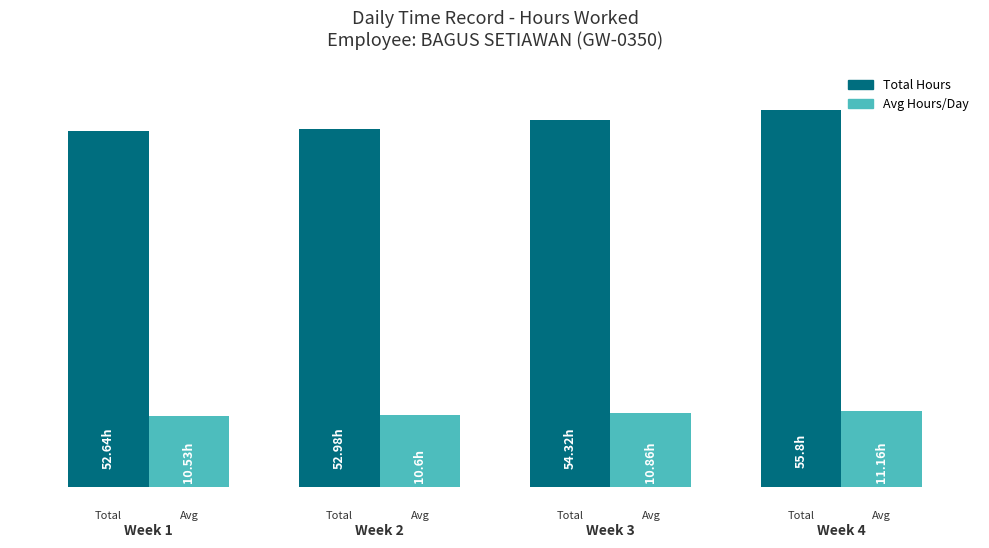

What are all the series names shown in the legend?

Total Hours, Avg Hours/Day